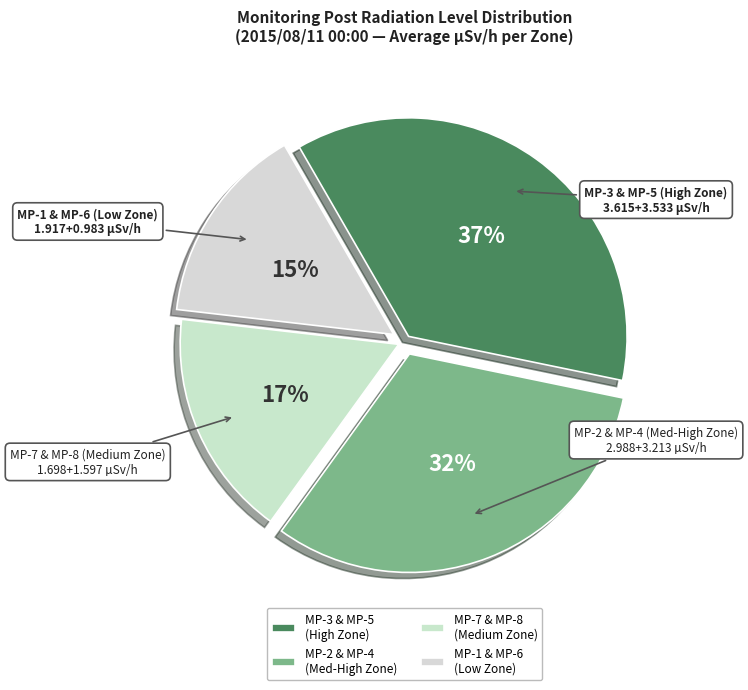

Rank the categories by value from lowest to highest.

MP-1 & MP-6 (Low Zone), MP-7 & MP-8 (Medium Zone), MP-2 & MP-4 (Med-High Zone), MP-3 & MP-5 (High Zone)